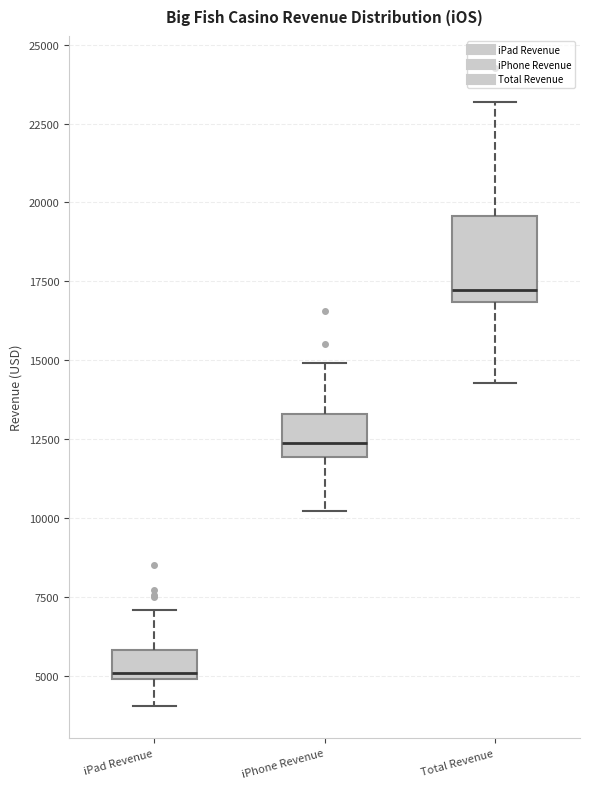

Where does the median line of the box for iPhone Revenue sit on the y-axis? The values are not printed on the chart, so give them approximately, as read against the axis.

12500